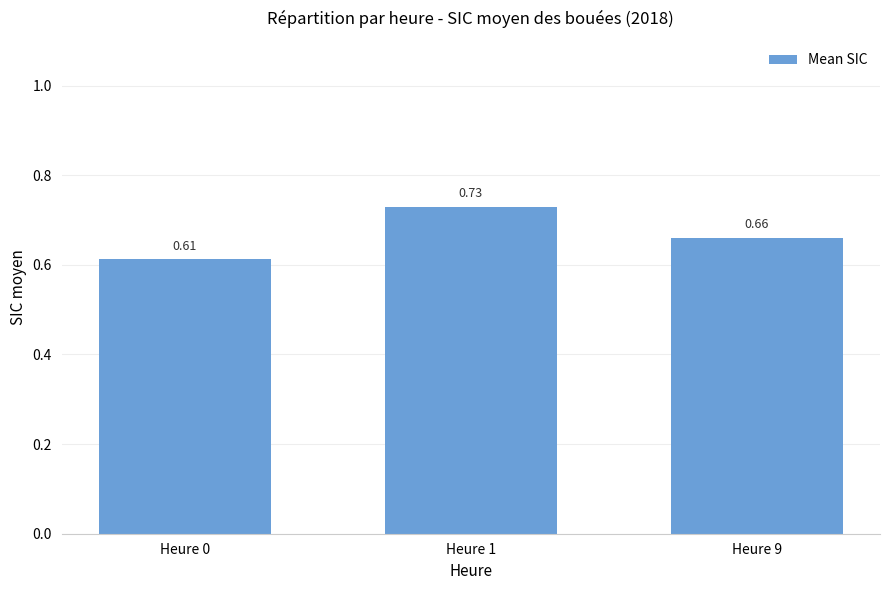

What is the sum of the values at Heure 9 and Heure 0?

1.3